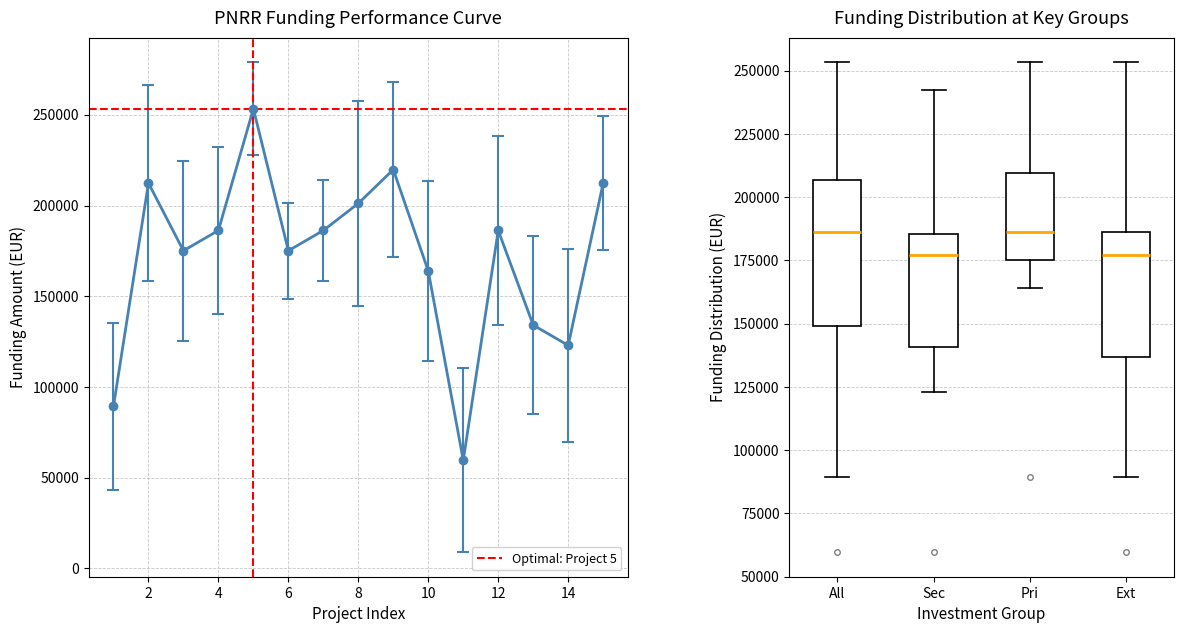

Reading left to right, list all the values displayed in this chart.

89419.6	212371.5	175113.3	186290.8	253355.4	175113.3	186290.8	201194.0	219823.1	163935.9	59613.0	186290.8	134129.4	122951.9	212371.5